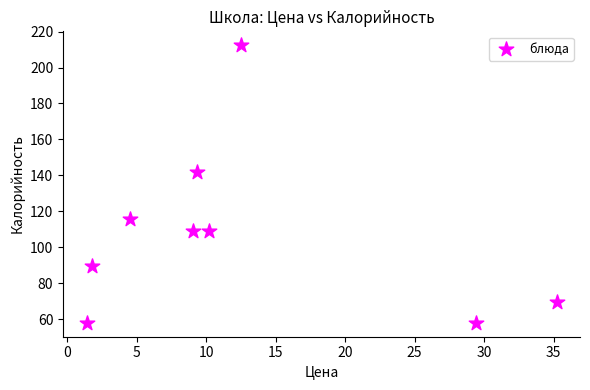

What is the average Y value?

107.1